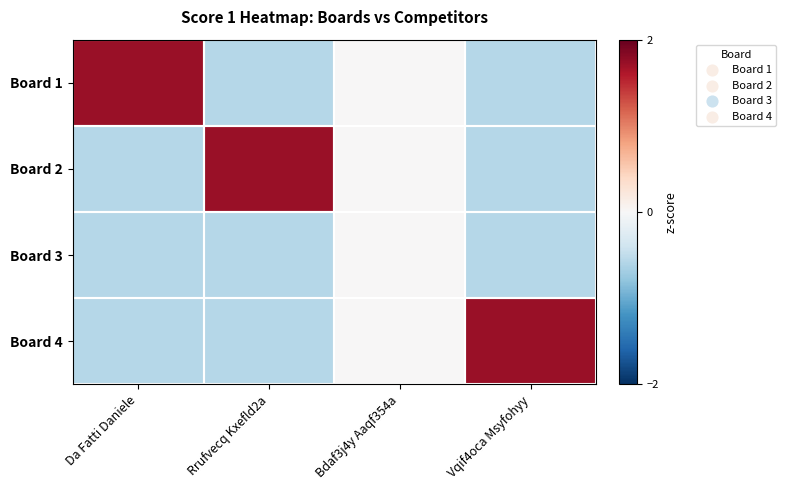

Between Bdaf3j4y Aaqf354a and Da Fatti Daniele, which is larger?

Da Fatti Daniele